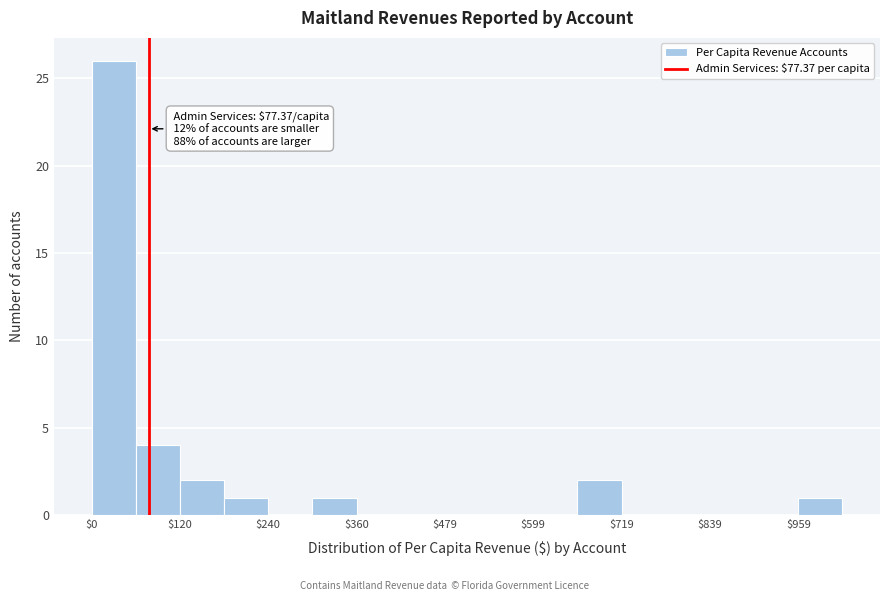

Around what value on the x-axis is the tallest bar? Give the approximate position of its centre, as read against the axis.

20